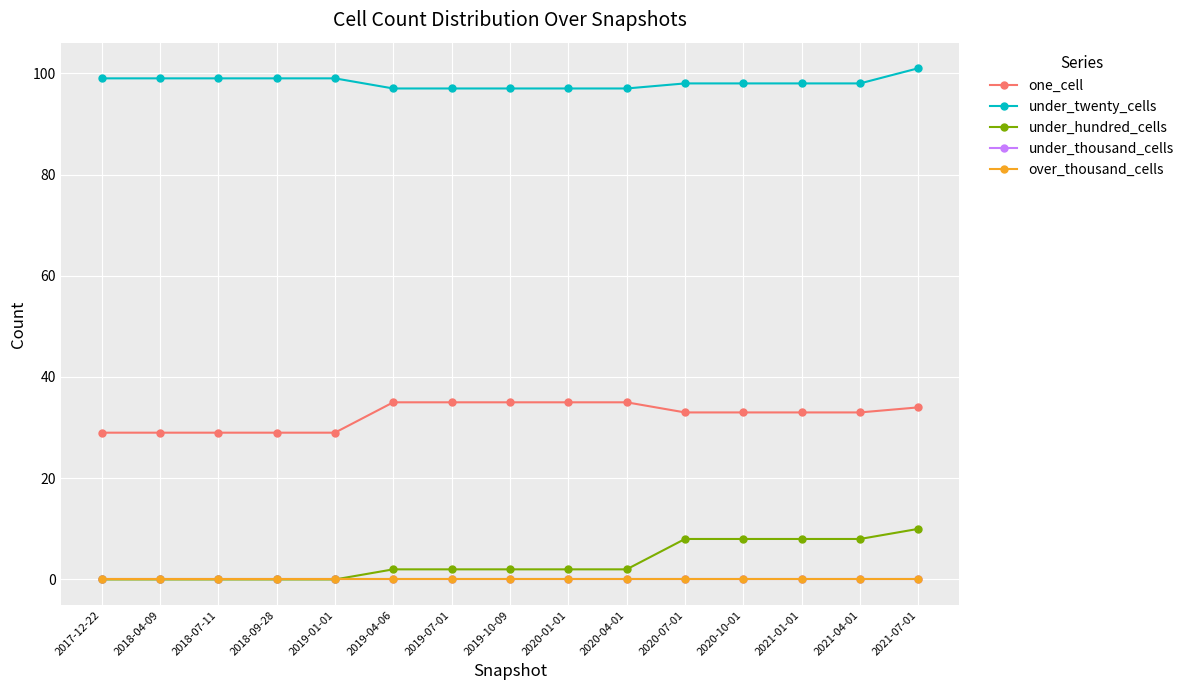

What is the label of the 10th point from the right?

2019-04-06